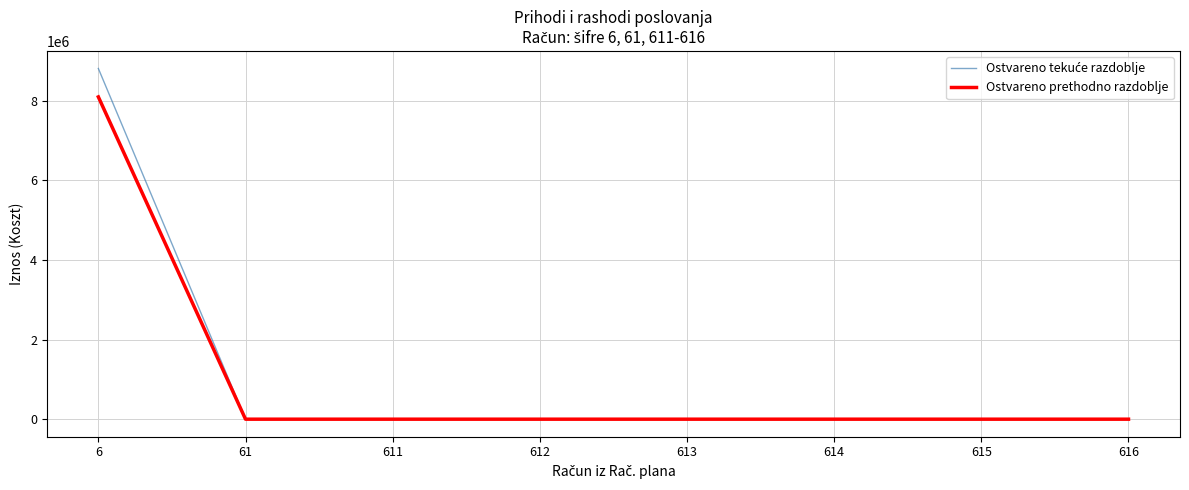

Is this an area chart (filled region under the line)?

No